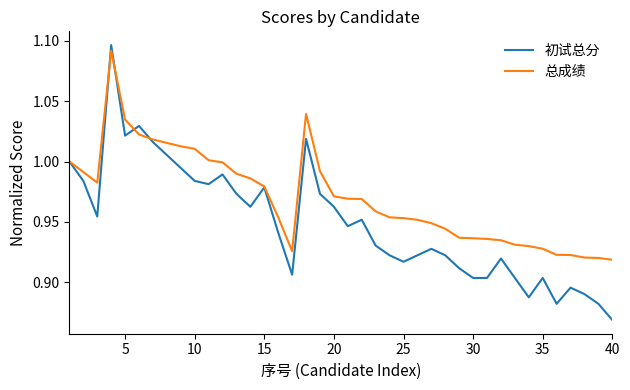

What is the sum of all 初试总分 values?

38.0